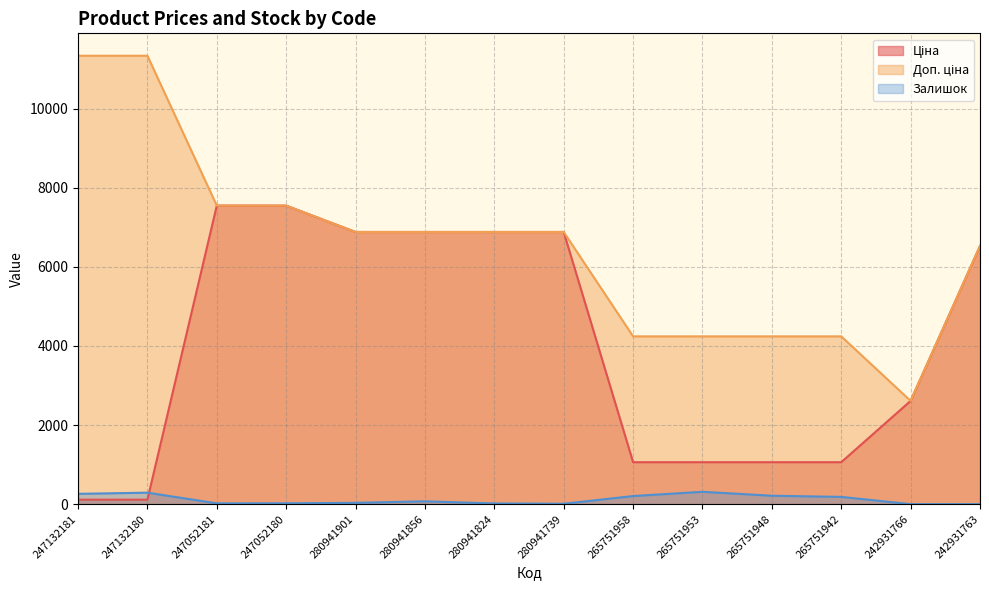

How many categories are shown in the chart?

14